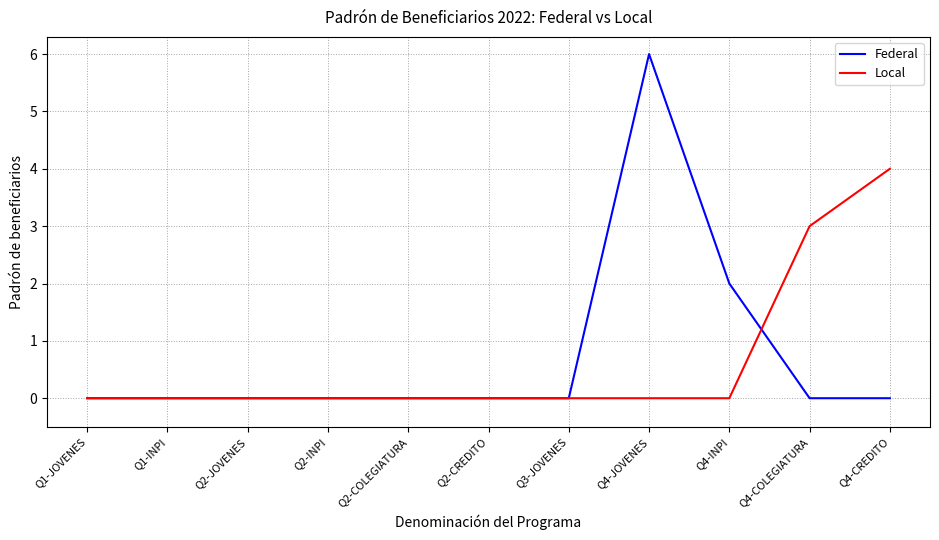

List the series in order of their peak value, lowest first.

Local, Federal